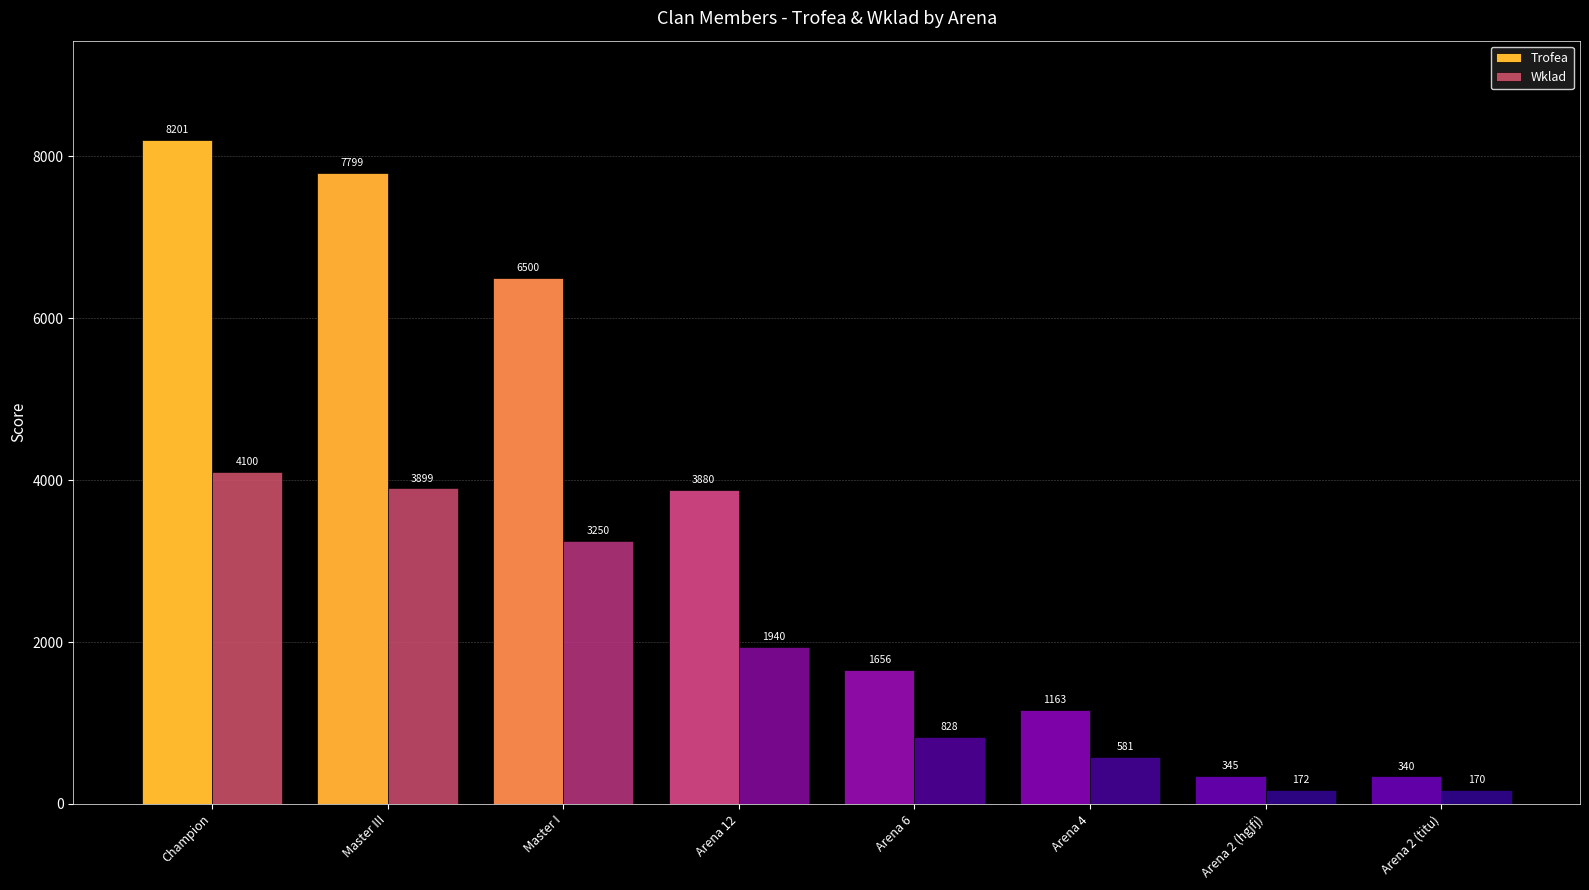

What is the label of the 3rd bar from the right?

Arena 4